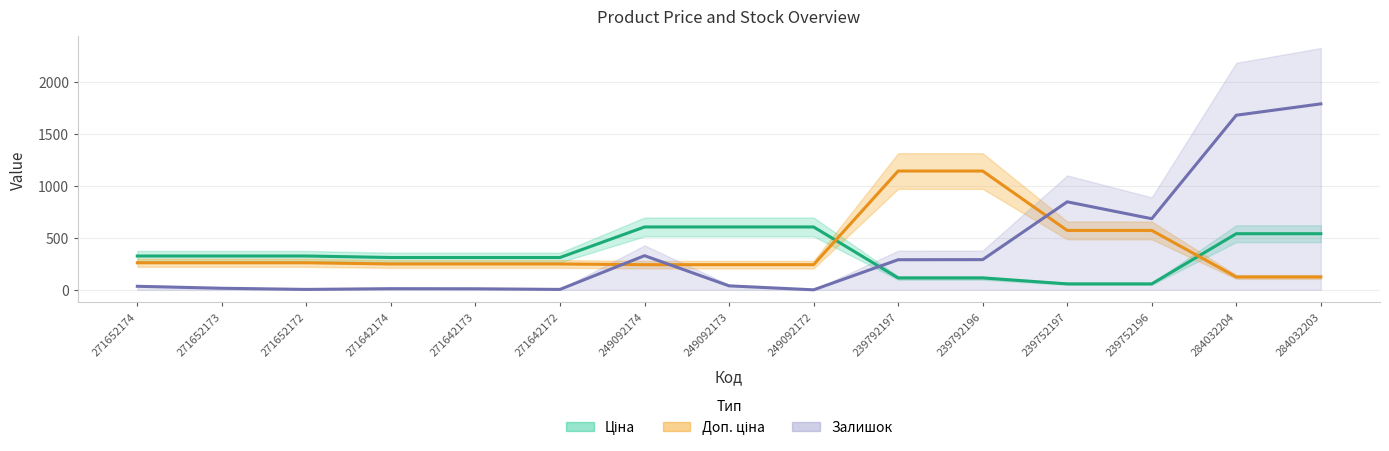

Which series changed the most between 271642172 and 239752197?

Залишок